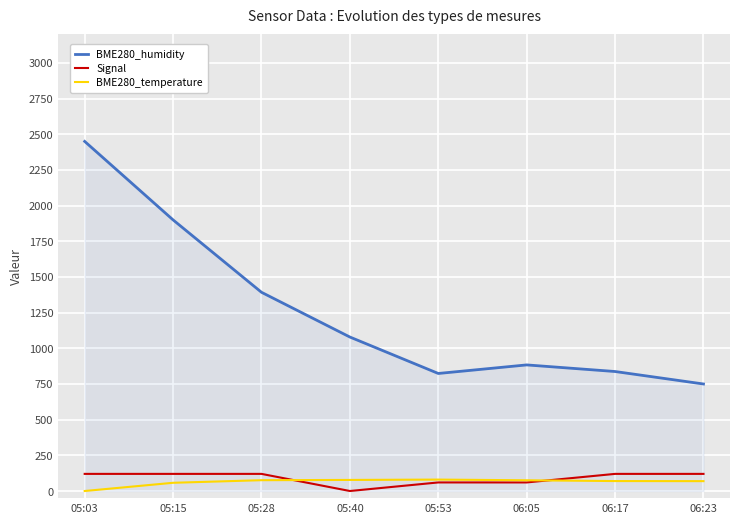

The value of BME280_humidity at 06:17 is 1209.0. True or false?

False